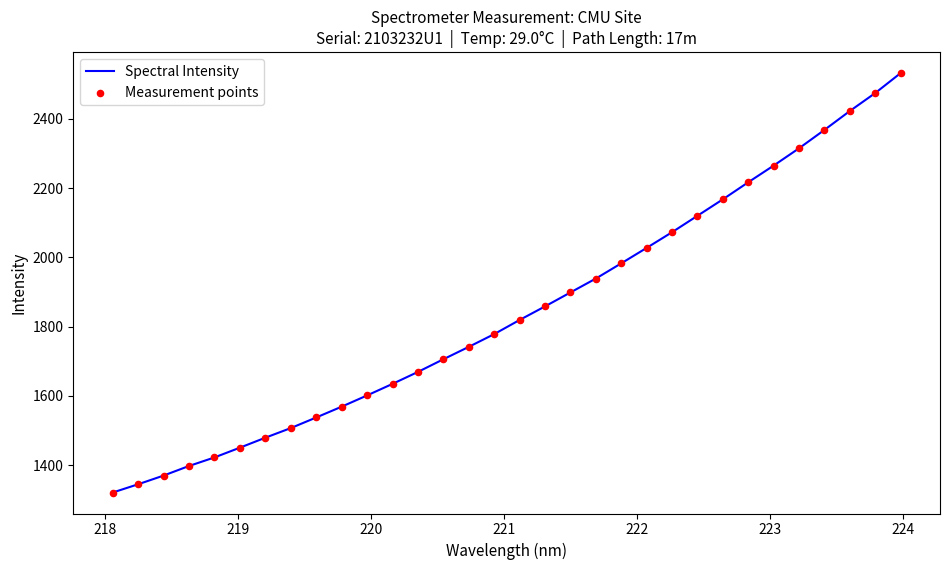

What is the difference between the maximum and minimum values?

1211.4